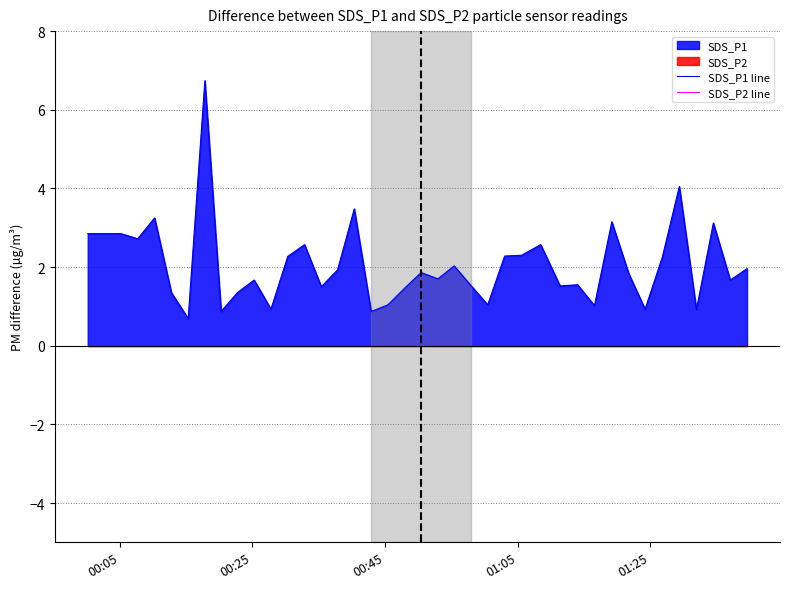

At which label is SDS_P2 line closest to 0?

00:05